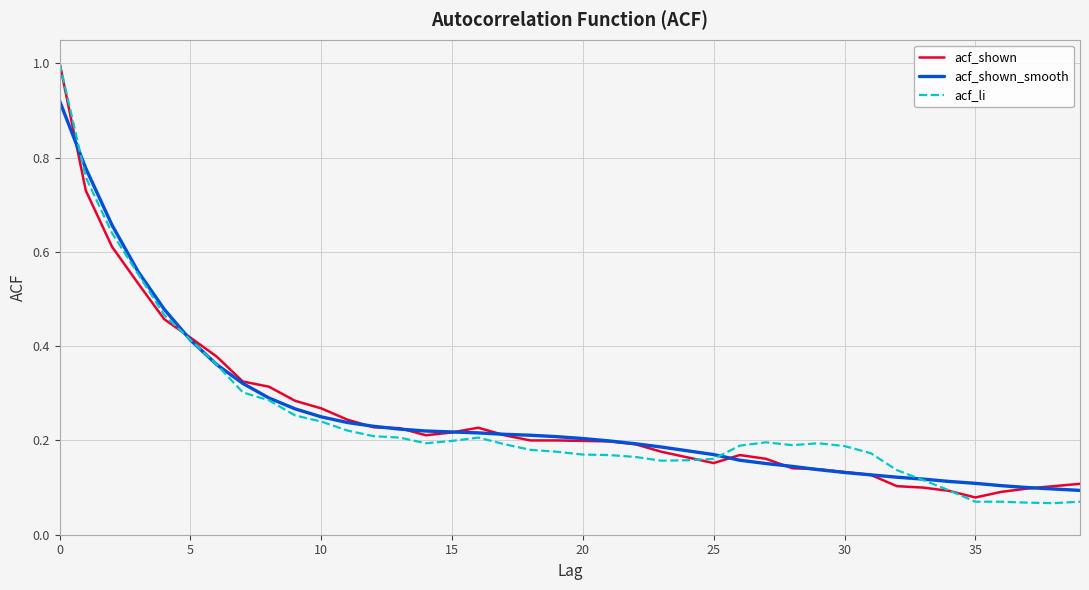

Which series has the largest range (max minus min)?

acf_li